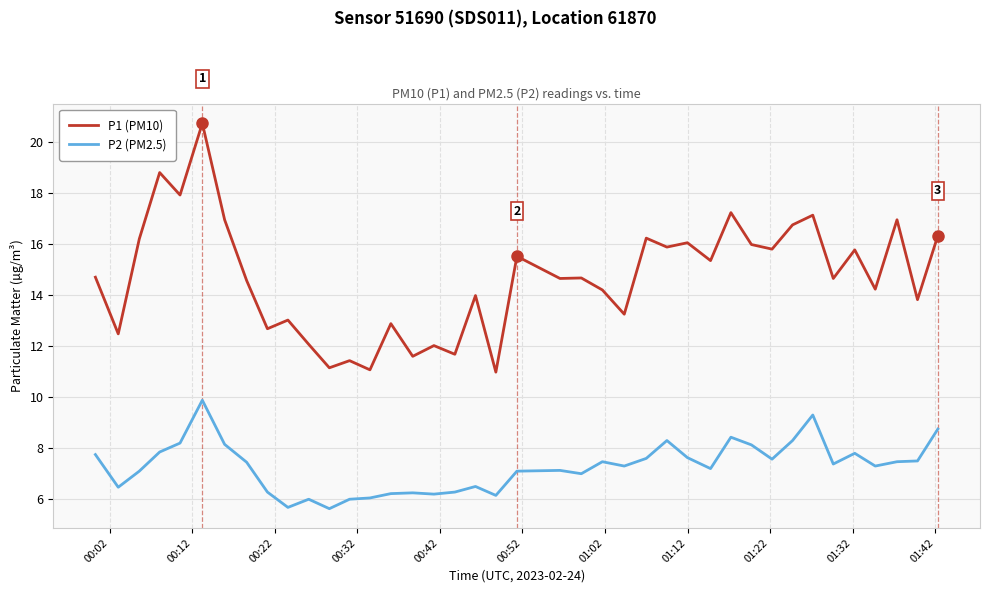

True or false: P1 (PM10) and P2 (PM2.5) intersect in this chart.

False